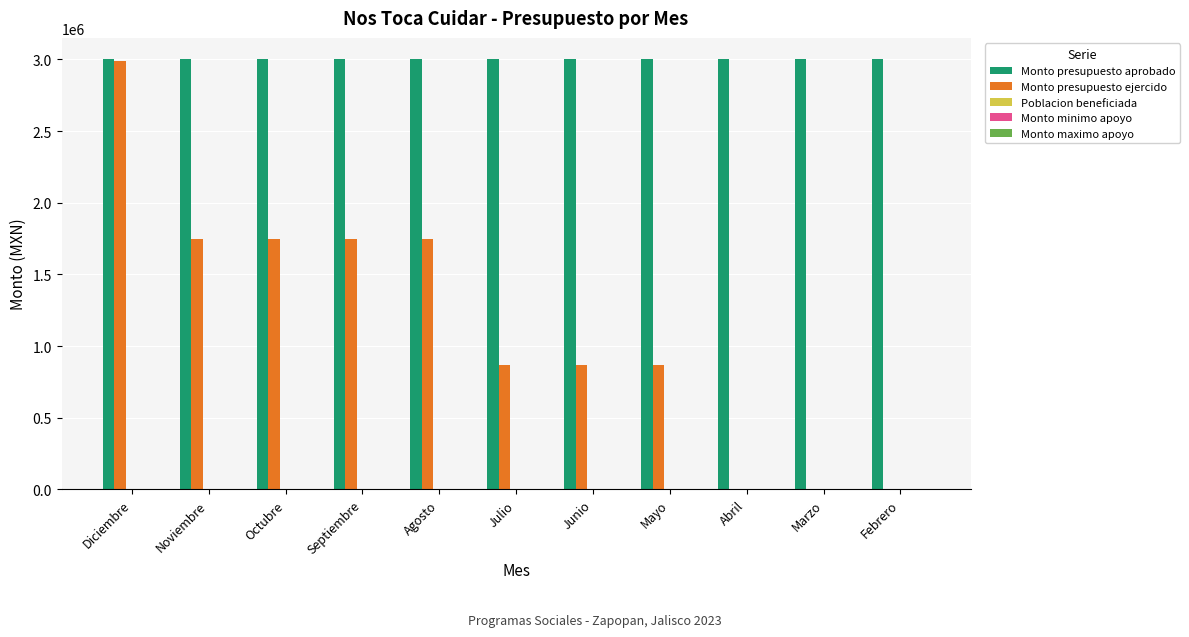

Is it true that Monto presupuesto aprobado equals 3000000 at Agosto?

True